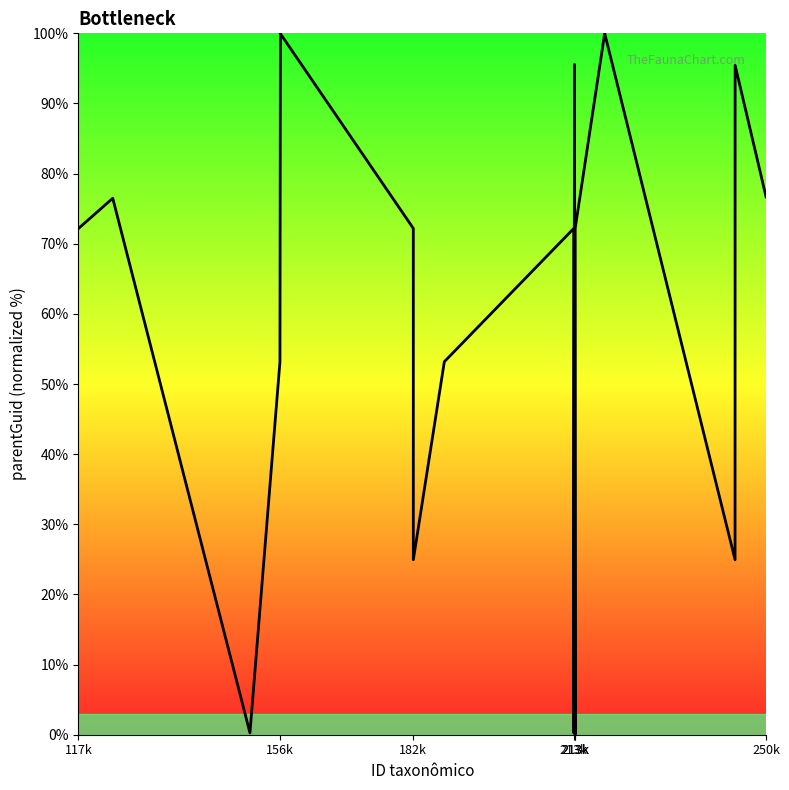

What is the maximum value shown in the chart?

100.0